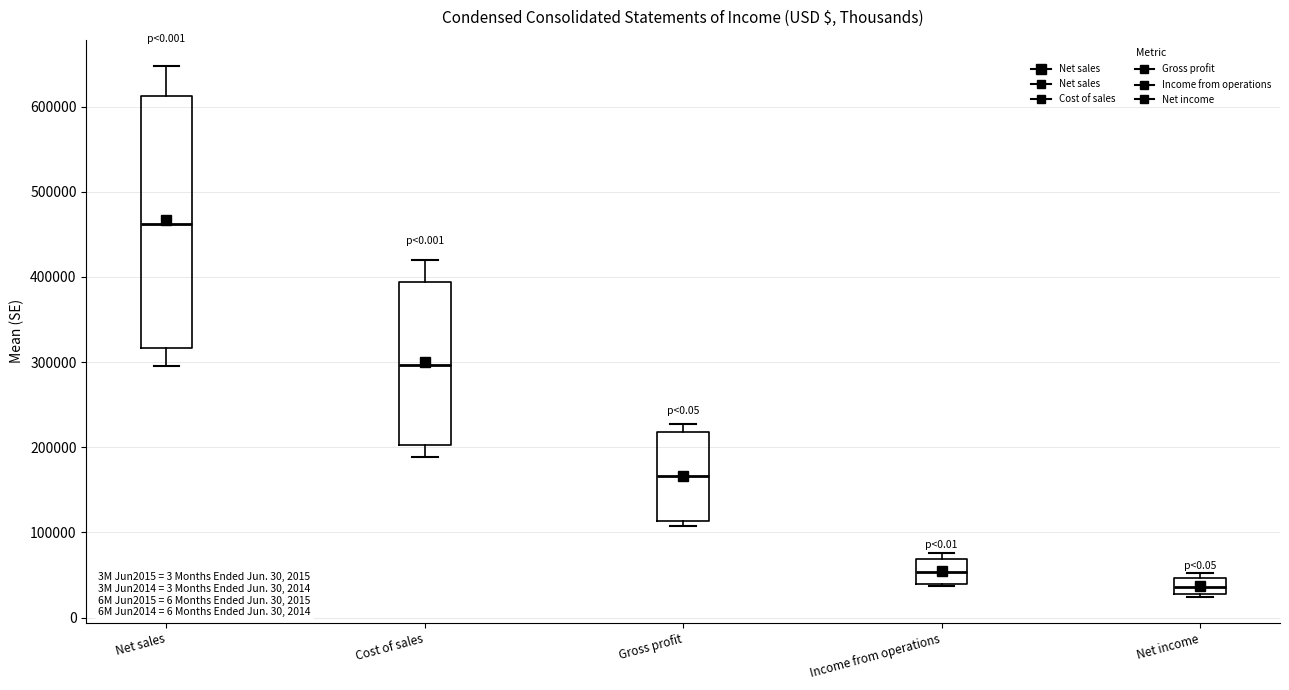

Reading left to right, read every box against the y-axis: the position of its median line, the range the box covers, and the ends of its whiskers. The values are not printed on the chart, so give them approximately, as read against the axis.

Net sales: median 460000, box 320000 to 610000, whiskers 300000 to 650000
Cost of sales: median 300000, box 200000 to 390000, whiskers 190000 to 420000
Gross profit: median 170000, box 110000 to 220000, whiskers 110000 (just below the box's lower edge) to 230000
Income from operations: median 50000, box 40000 to 70000, whiskers 40000 to 80000
Net income: median 40000, box 30000 to 50000, whiskers 20000 to 50000 (just above the box's upper edge)